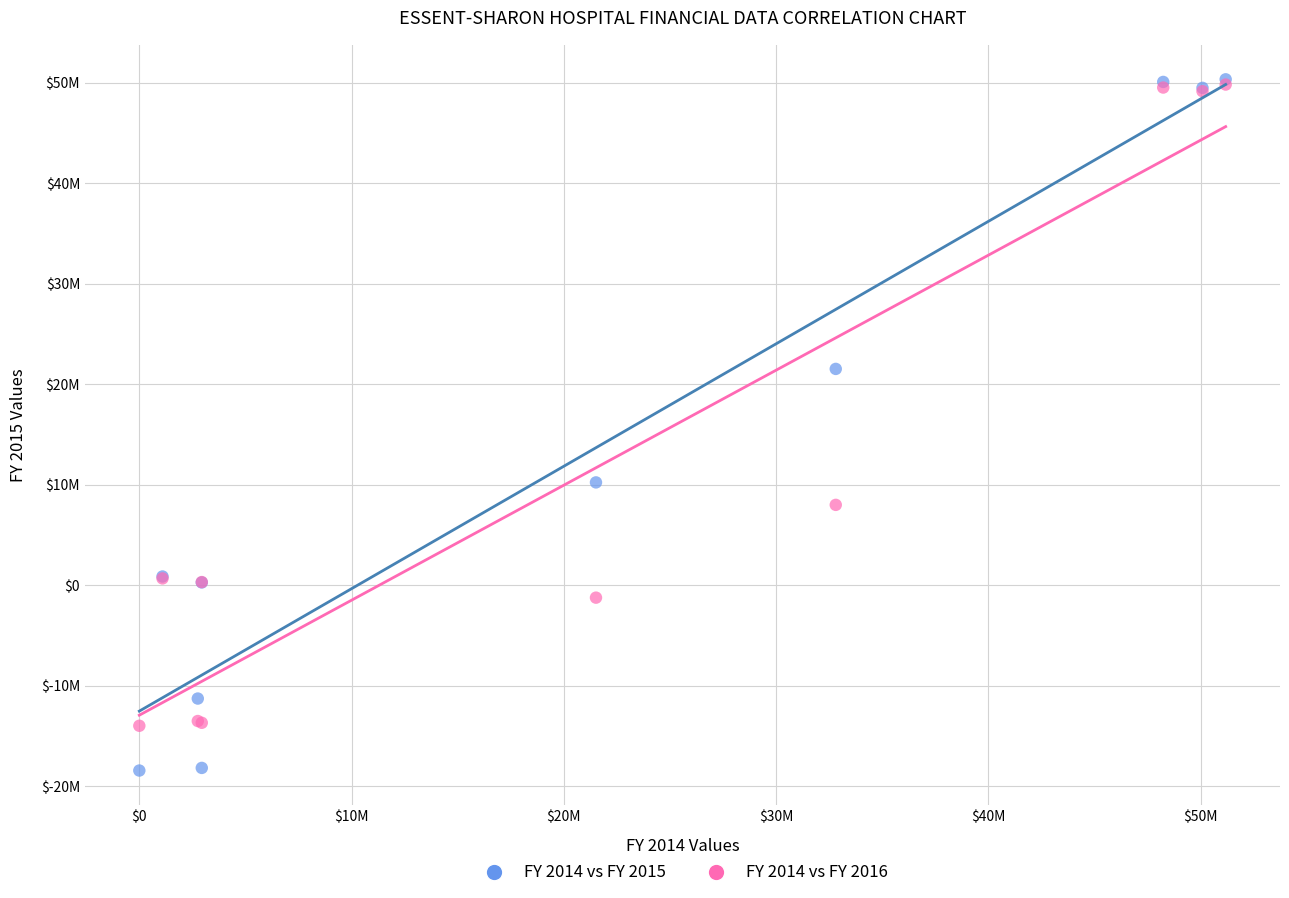

Which series reaches the minimum Y coordinate?

FY 2014 vs FY 2015